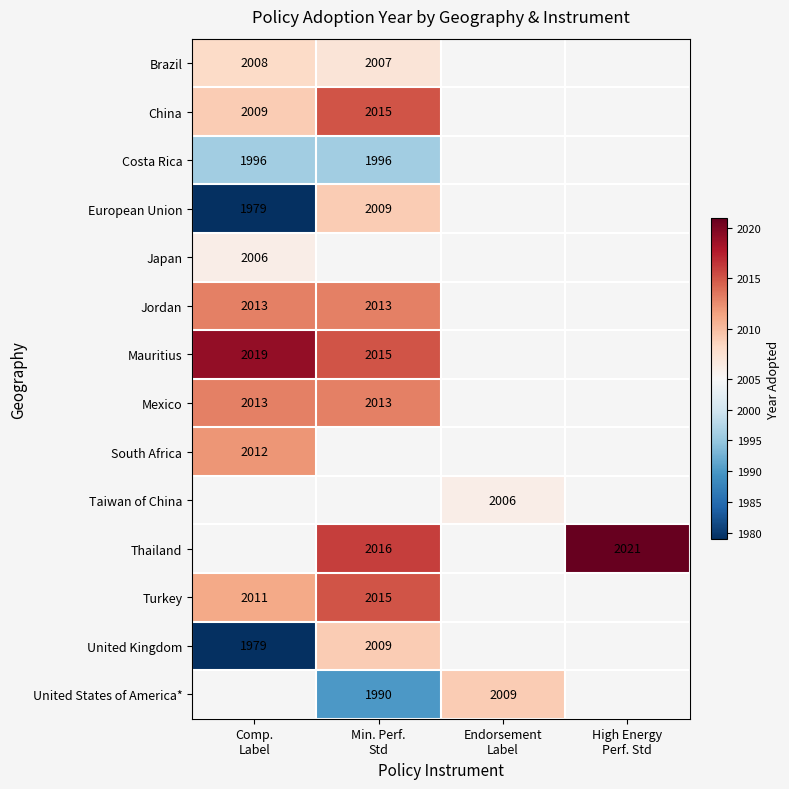

How many data points does each series have?

4